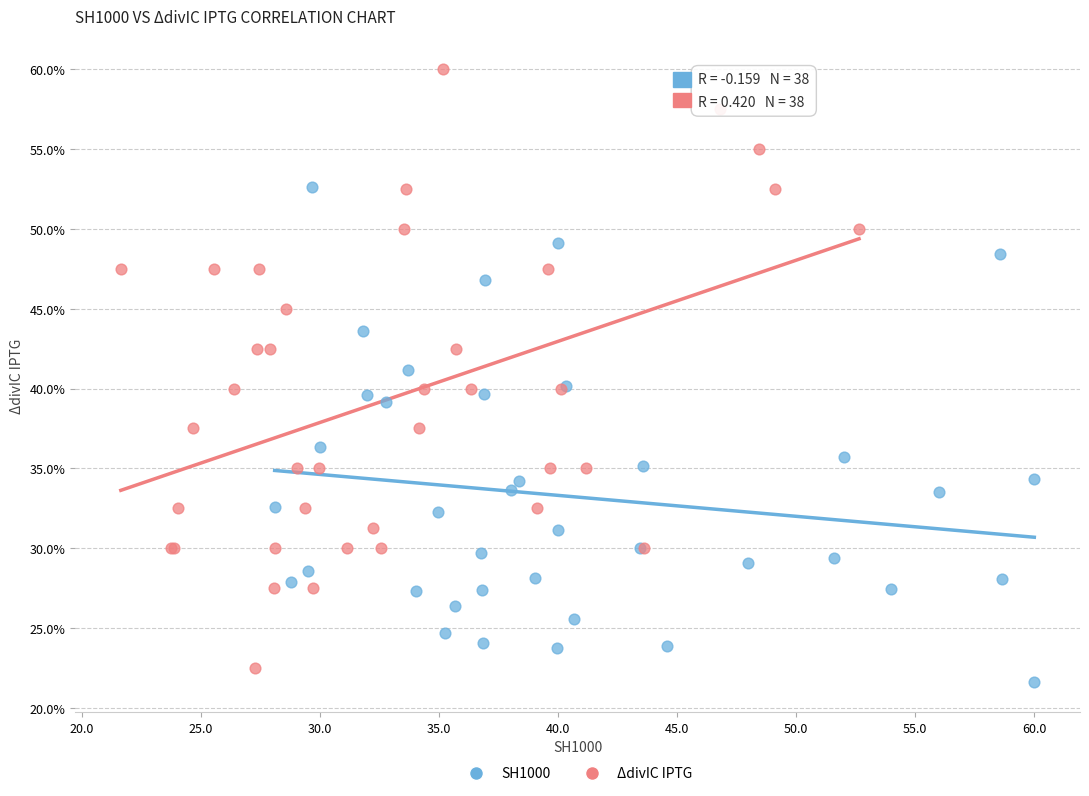

Which series has the largest Y range (max minus min)?

ΔdivIC IPTG